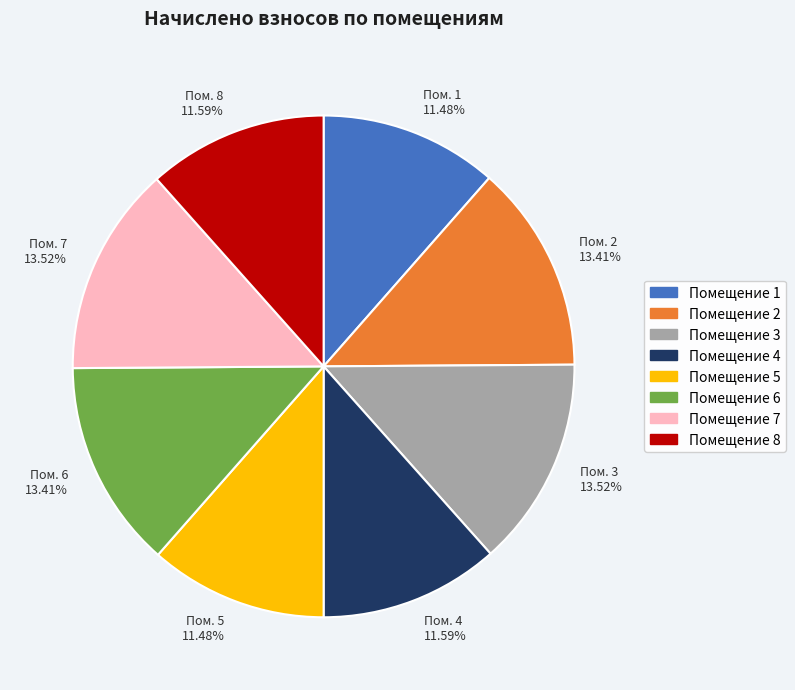

Do Помещение 2 and Помещение 8 together represent more than half of the pie?

No